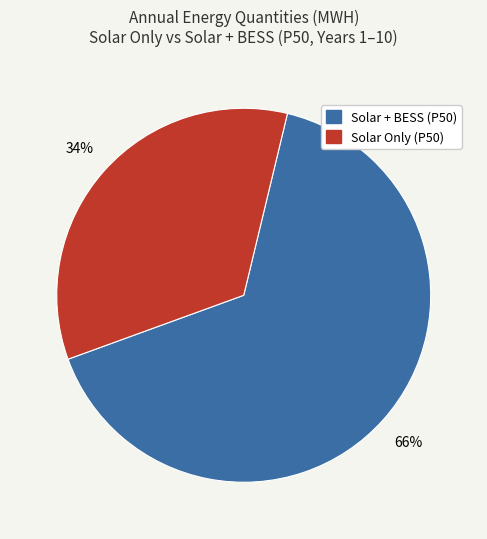

Is there any slice that represents more than half of the pie?

Yes